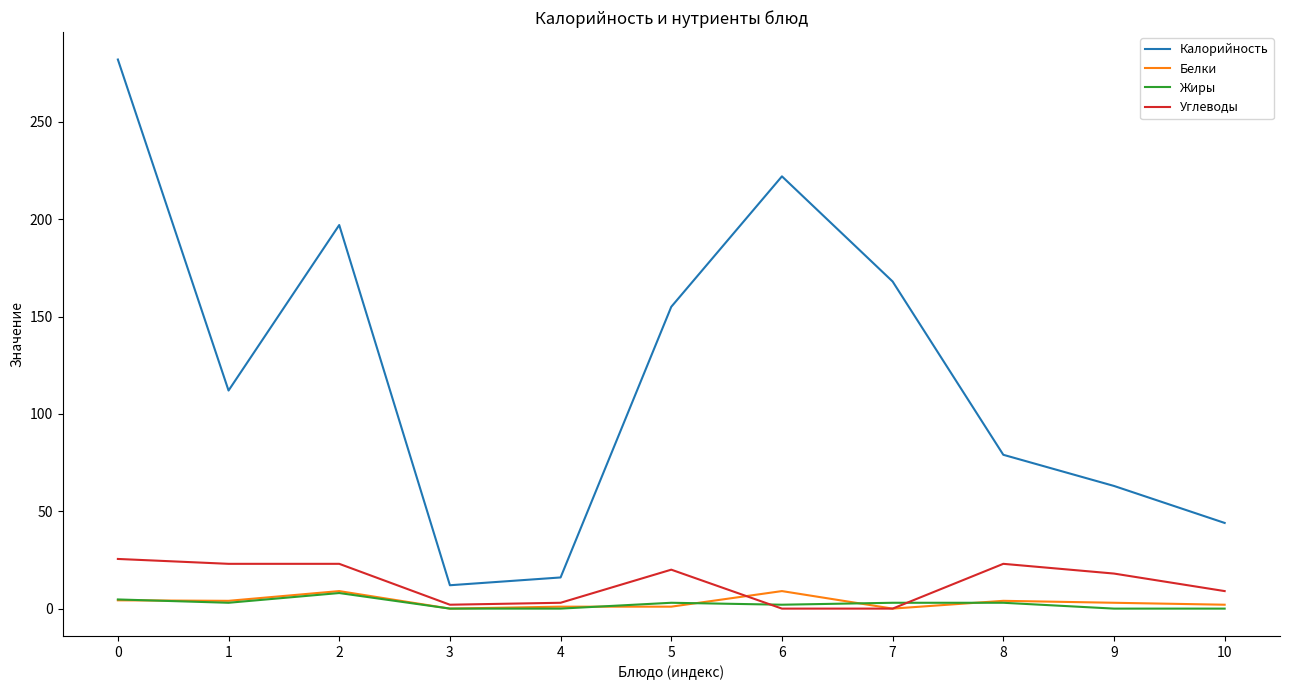

Count the number of data series in this chart.

4